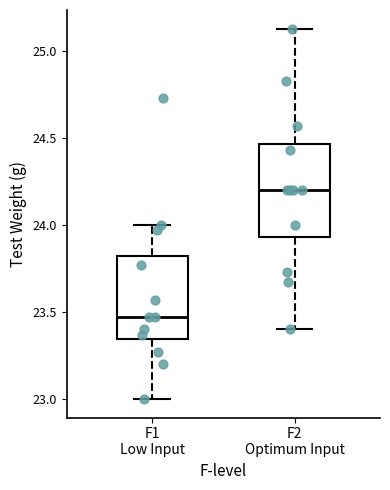

Where is the lower edge of the box for F1 Low Input on the y-axis? The values are not printed on the chart, so give them approximately, as read against the axis.

23.35